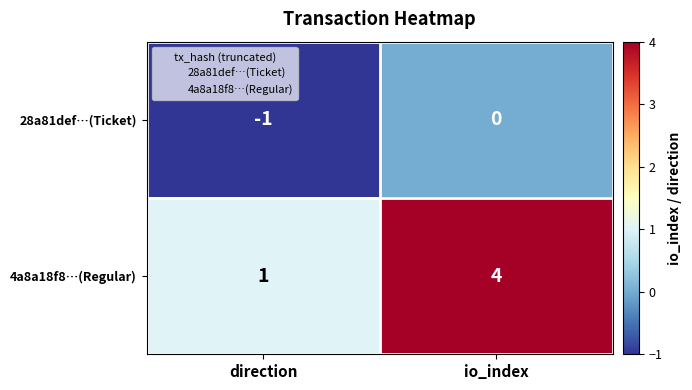

Rank the series at io_index from lowest to highest value.

28a81def…(Ticket), 4a8a18f8…(Regular)